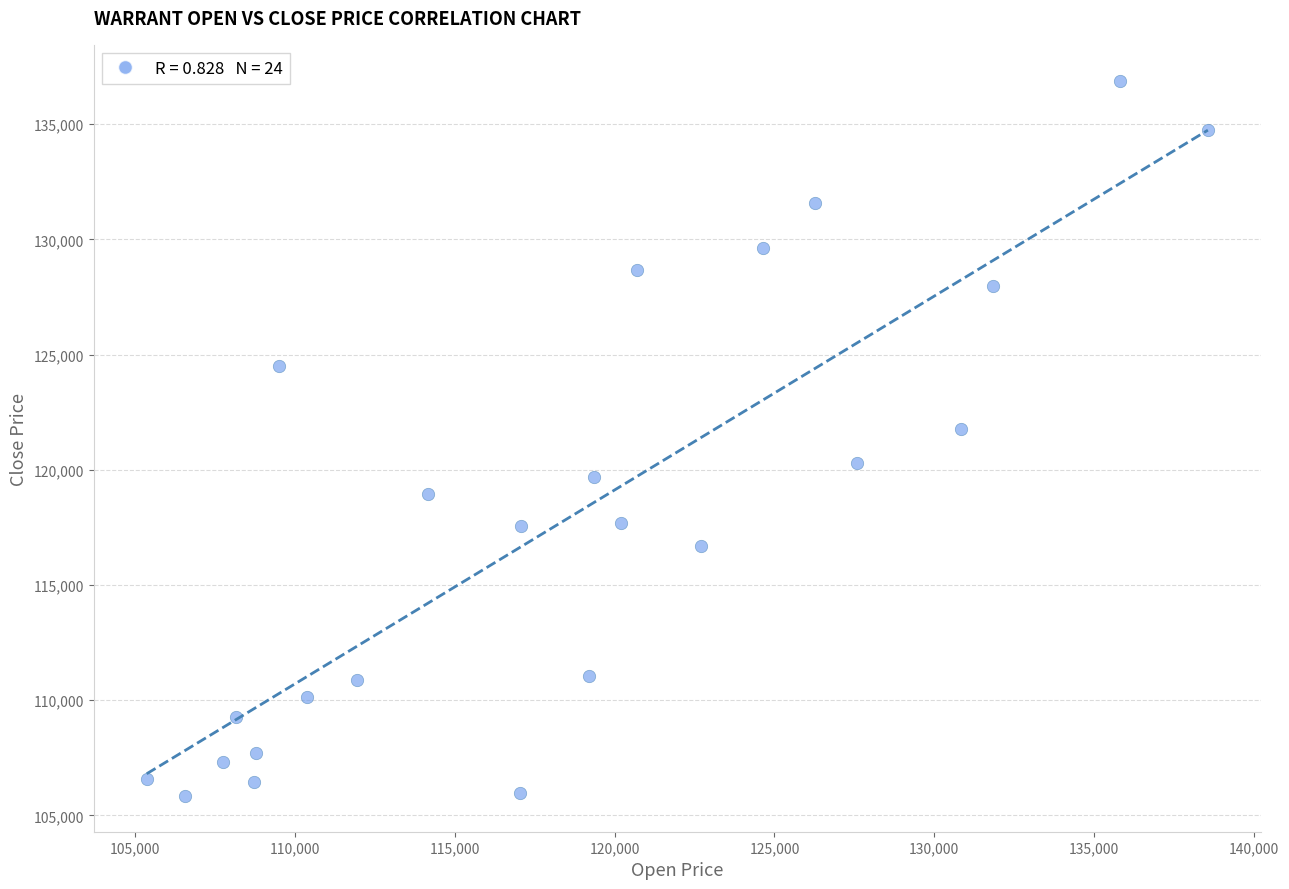

What Y value in the scatter plot is closest to 121365?

121780